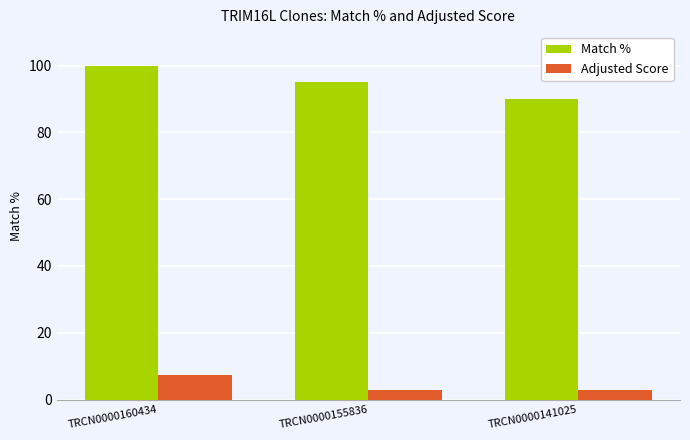

How many bars are there in total?

6